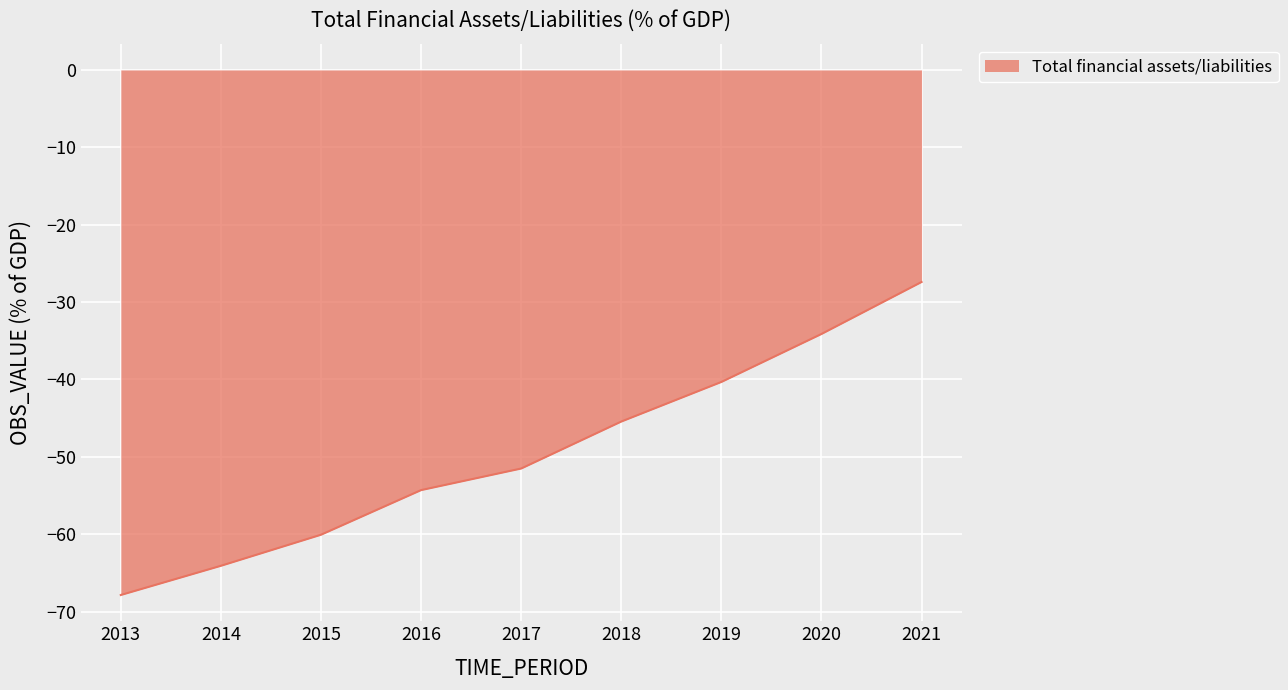

Which has a higher value, 2017 or 2014?

2017